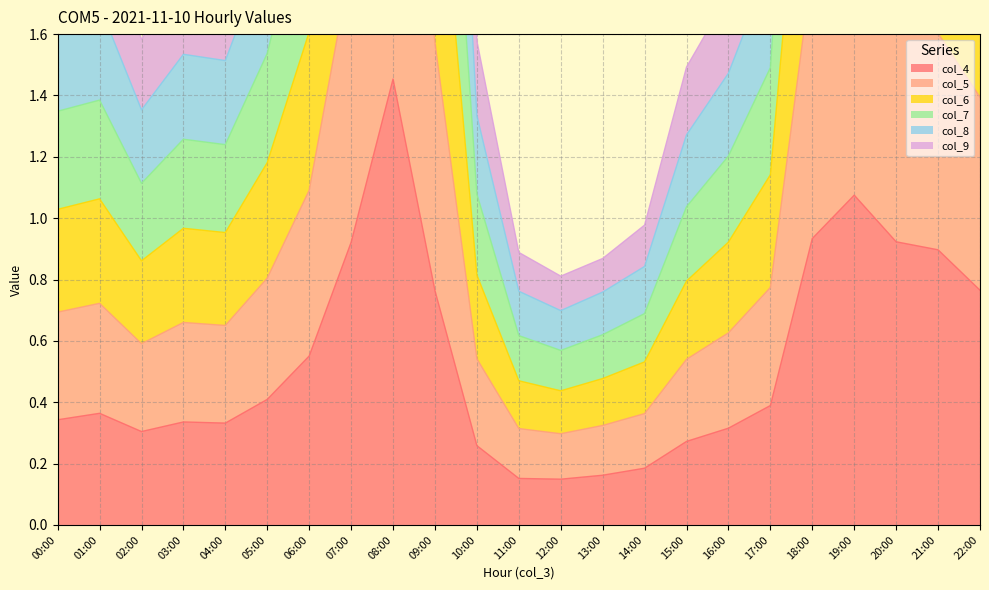

At which category is the sum across all series the highest?

08:00